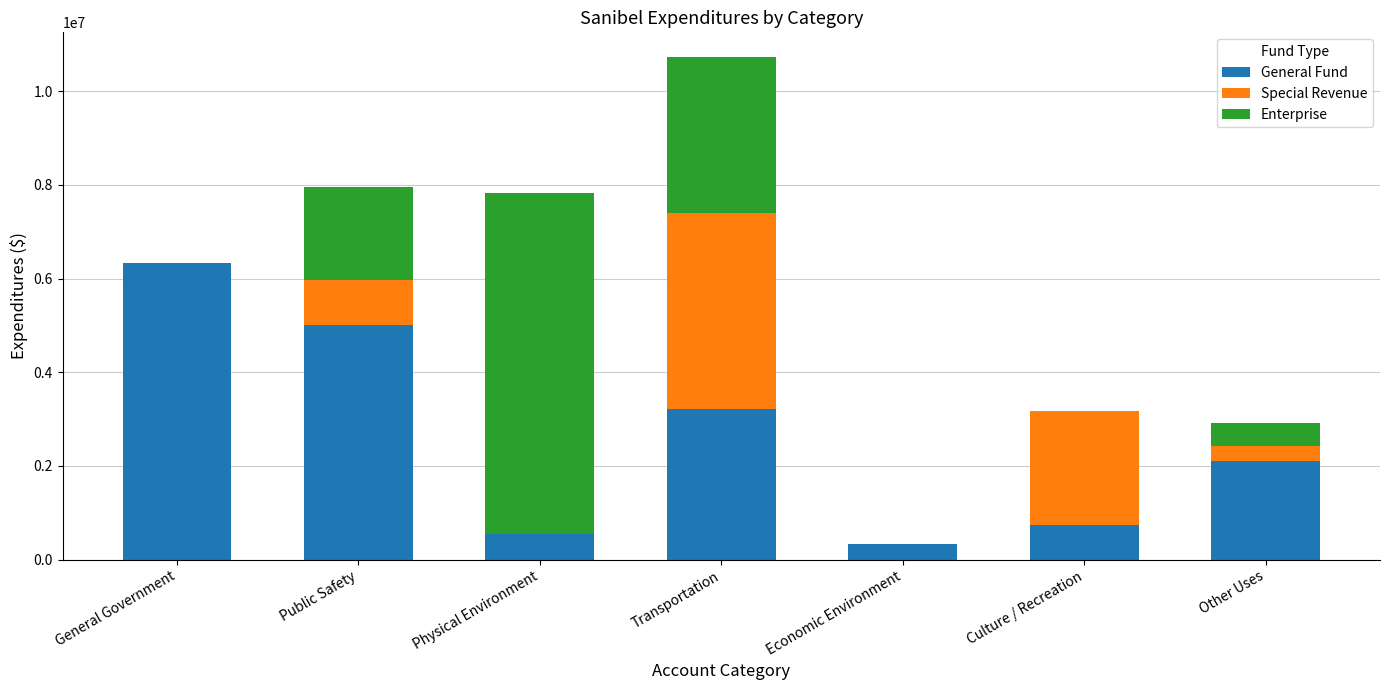

What is the total value across all series at Transportation?

10721850